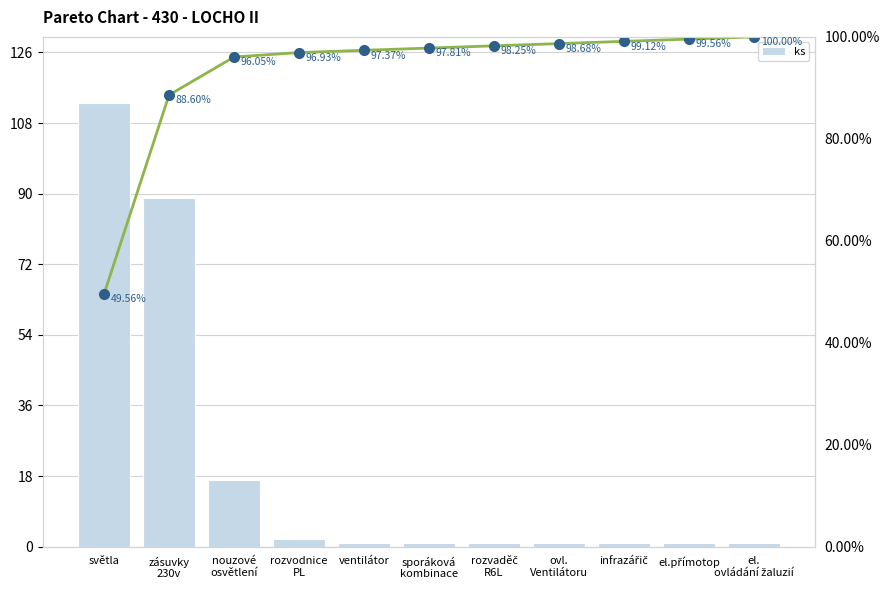

What is the difference between the maximum and minimum values in the ks series?

112.0